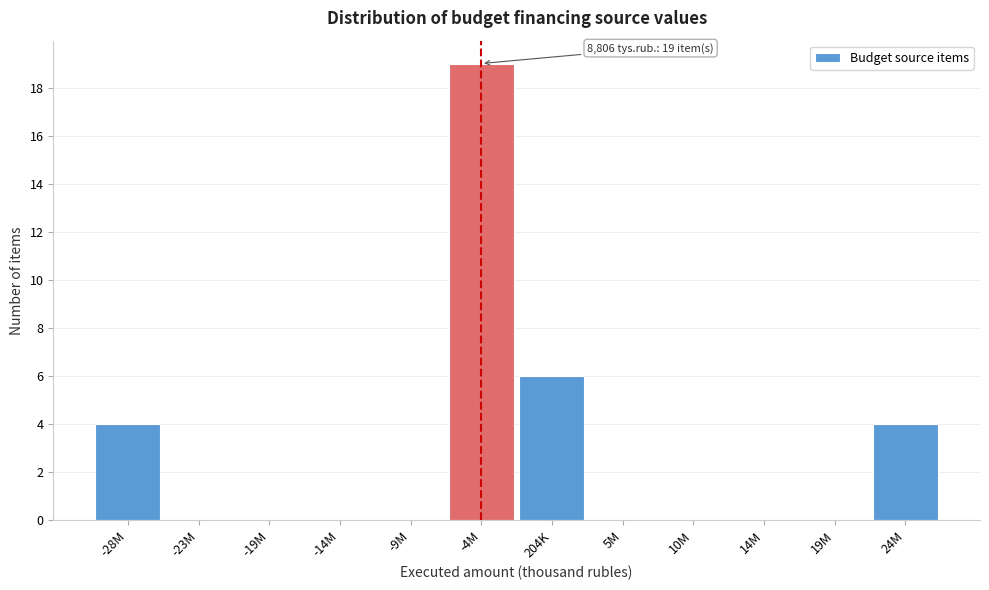

Reading left to right, list all the values displayed in this chart.

-28M=4	-23M=0	-19M=0	-14M=0	-9M=0	-4M=19	204K=6	5M=0	10M=0	14M=0	19M=0	24M=4